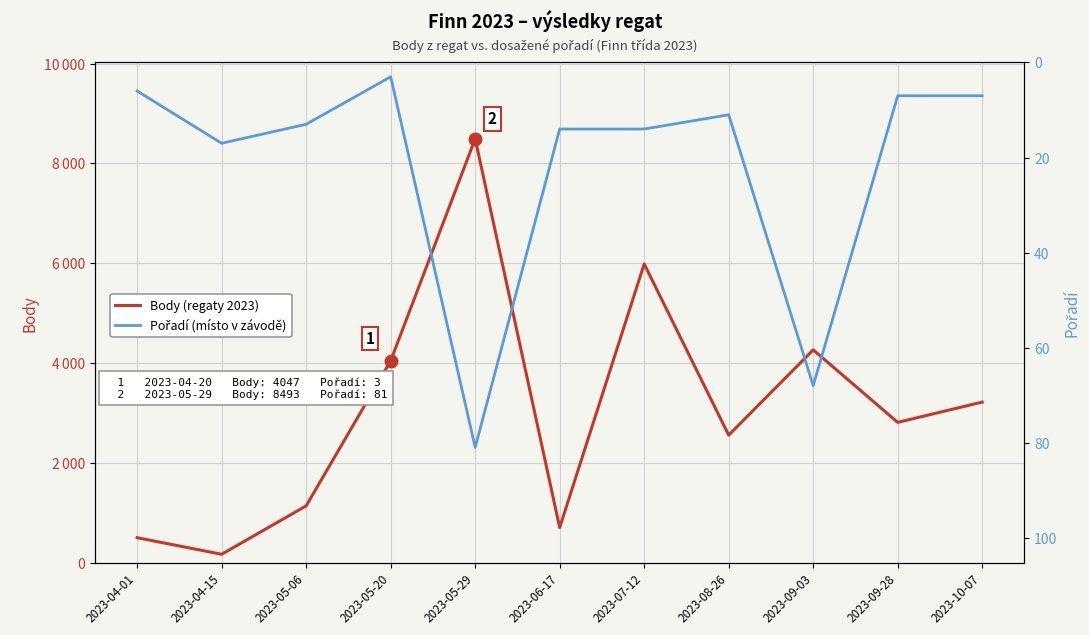

List the labels in order of Body (regaty 2023) value, smallest first.

2023-04-15, 2023-04-01, 2023-06-17, 2023-05-06, 2023-08-26, 2023-09-28, 2023-10-07, 2023-05-20, 2023-09-03, 2023-07-12, 2023-05-29